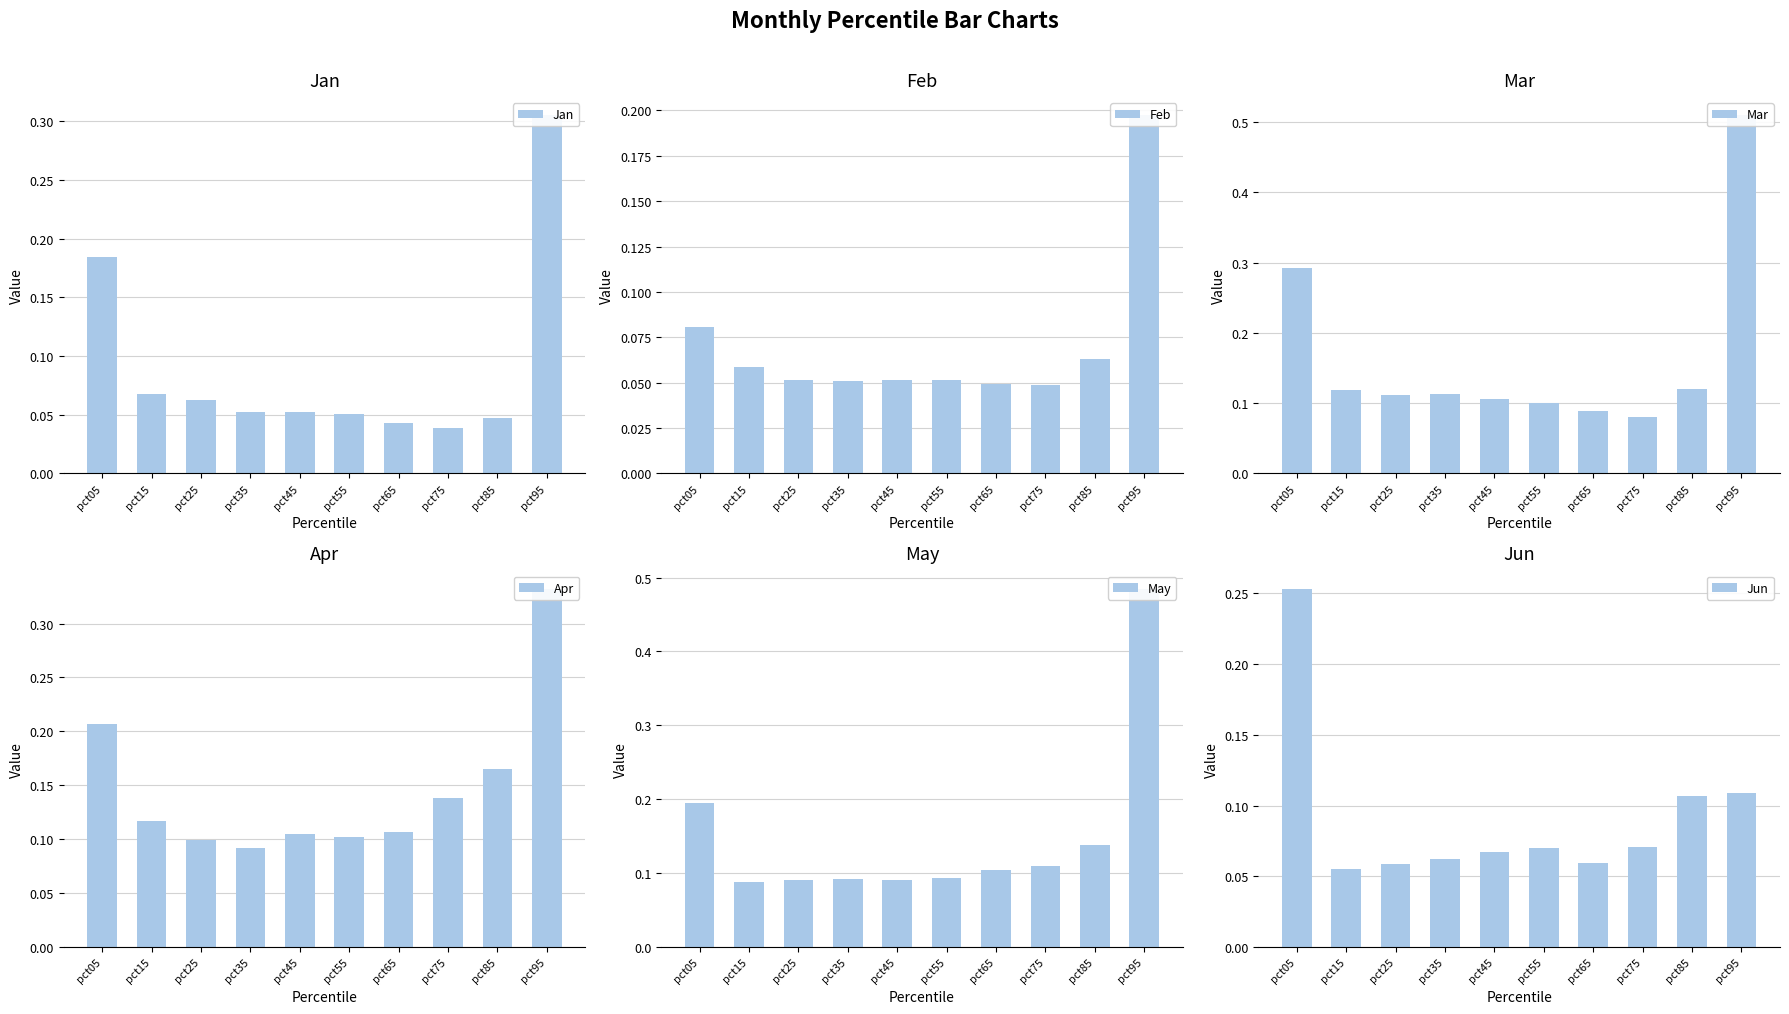

True or false: Mar has a value of 0.2 at pct45.

False